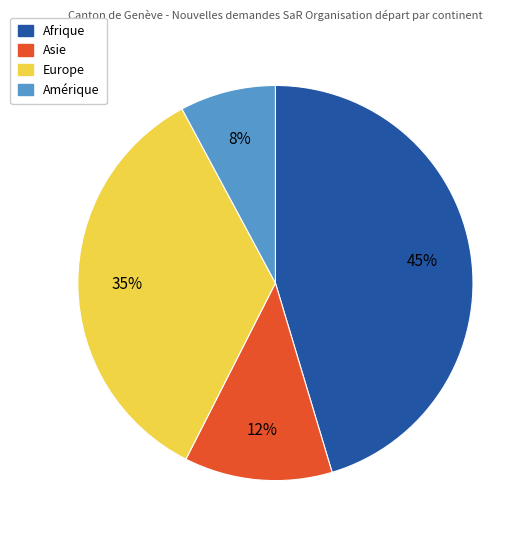

The Afrique slice represents 45% of the pie. True or false?

True